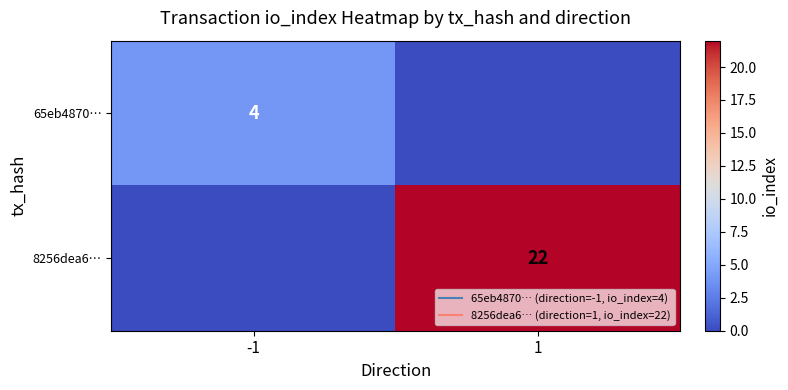

Count the number of data series in this chart.

2